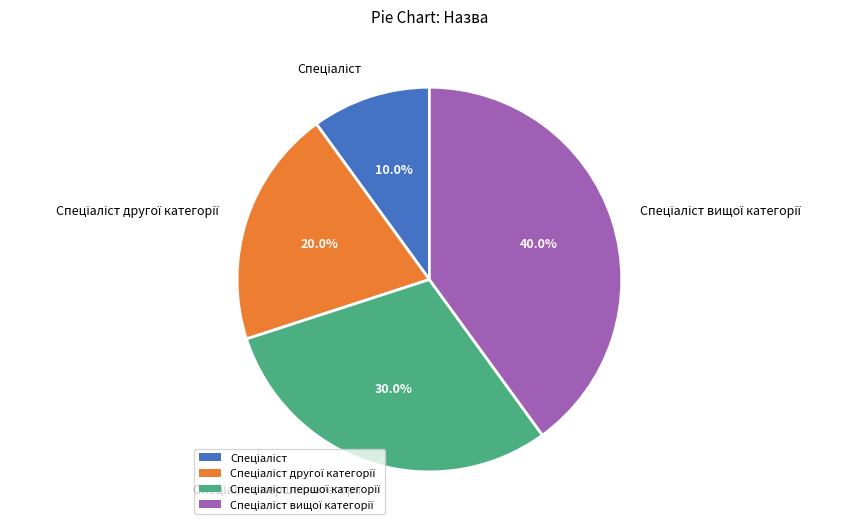

Is there any slice that represents more than half of the pie?

No